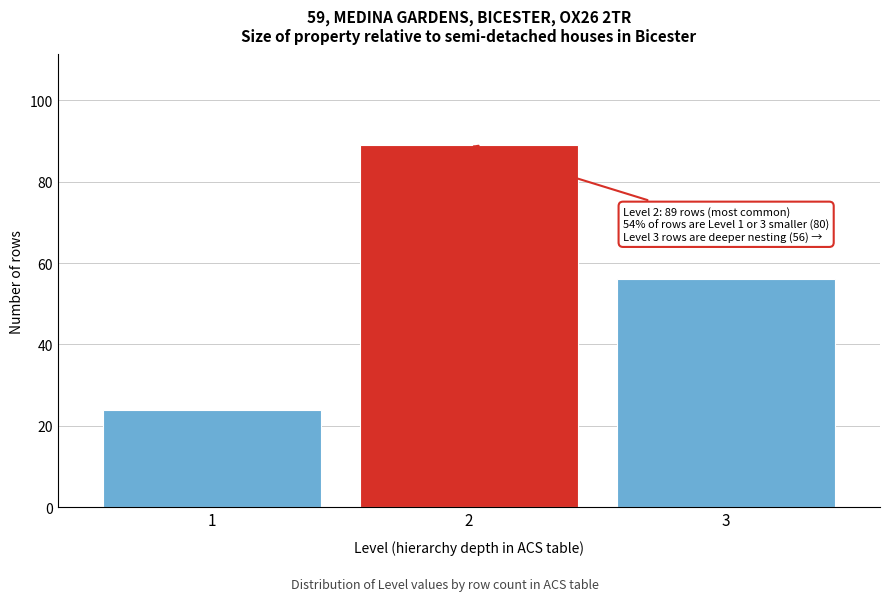

Reading right to left, extract all data points from this chart.

56	89	24